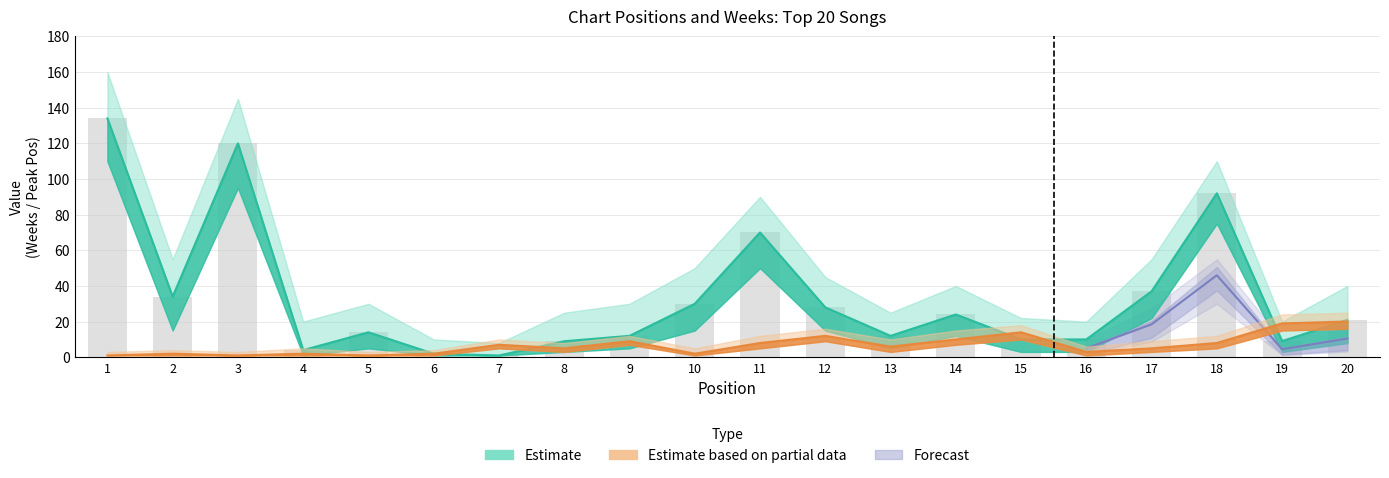

Which category has the highest value in the Weeks on Chart series?

1